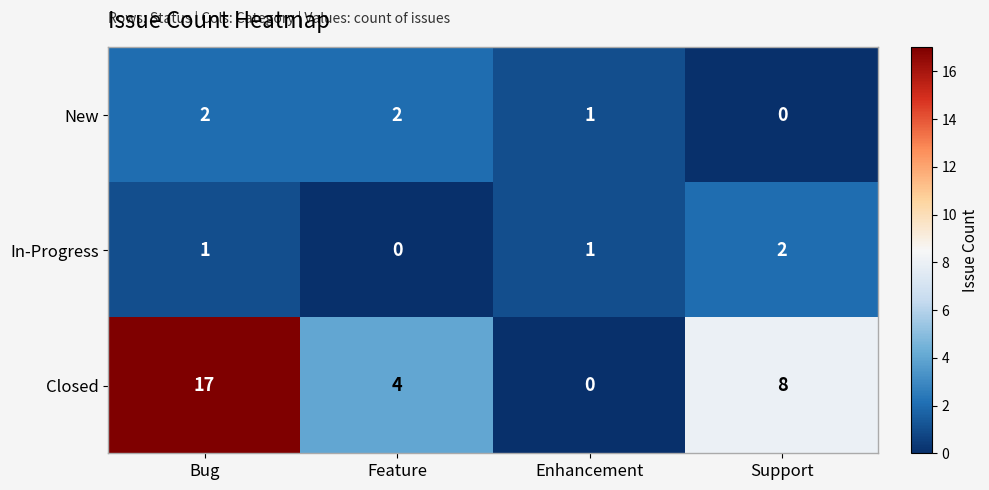

What is the difference between the maximum and second lowest values in the Closed series?

13